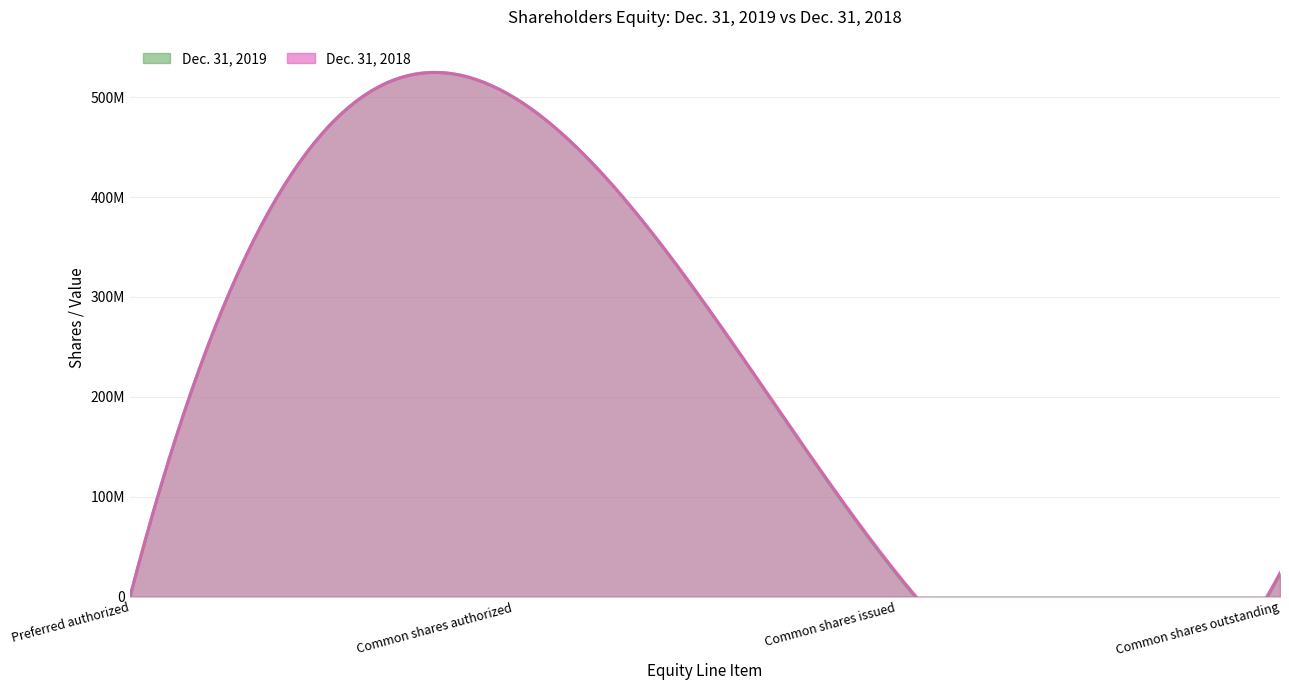

At Common shares outstanding, list the series in order from smallest to largest.

Dec. 31, 2019, Dec. 31, 2018